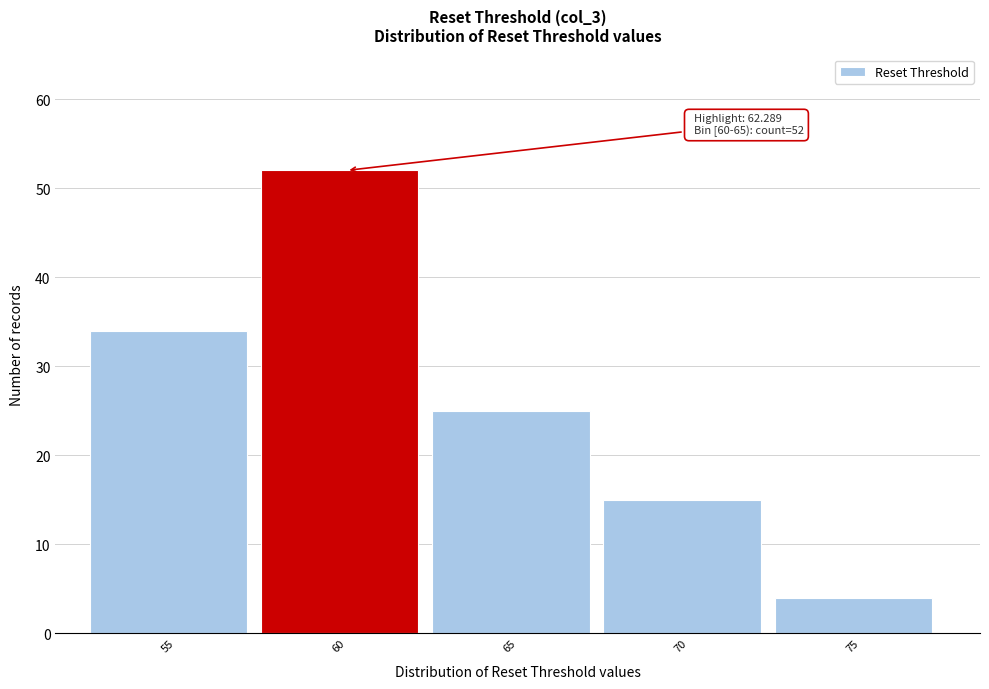

Reading right to left, list all the values displayed in this chart.

75=4	70=15	65=25	60=52	55=34